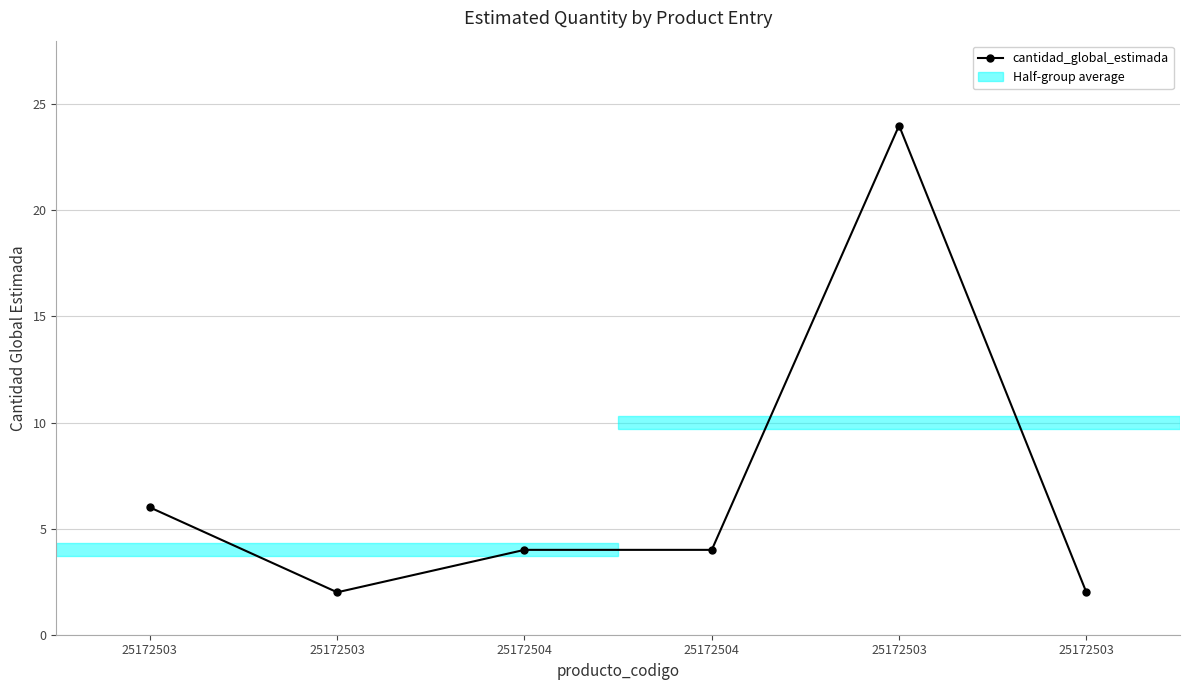

How many distinct data groups are displayed?

1